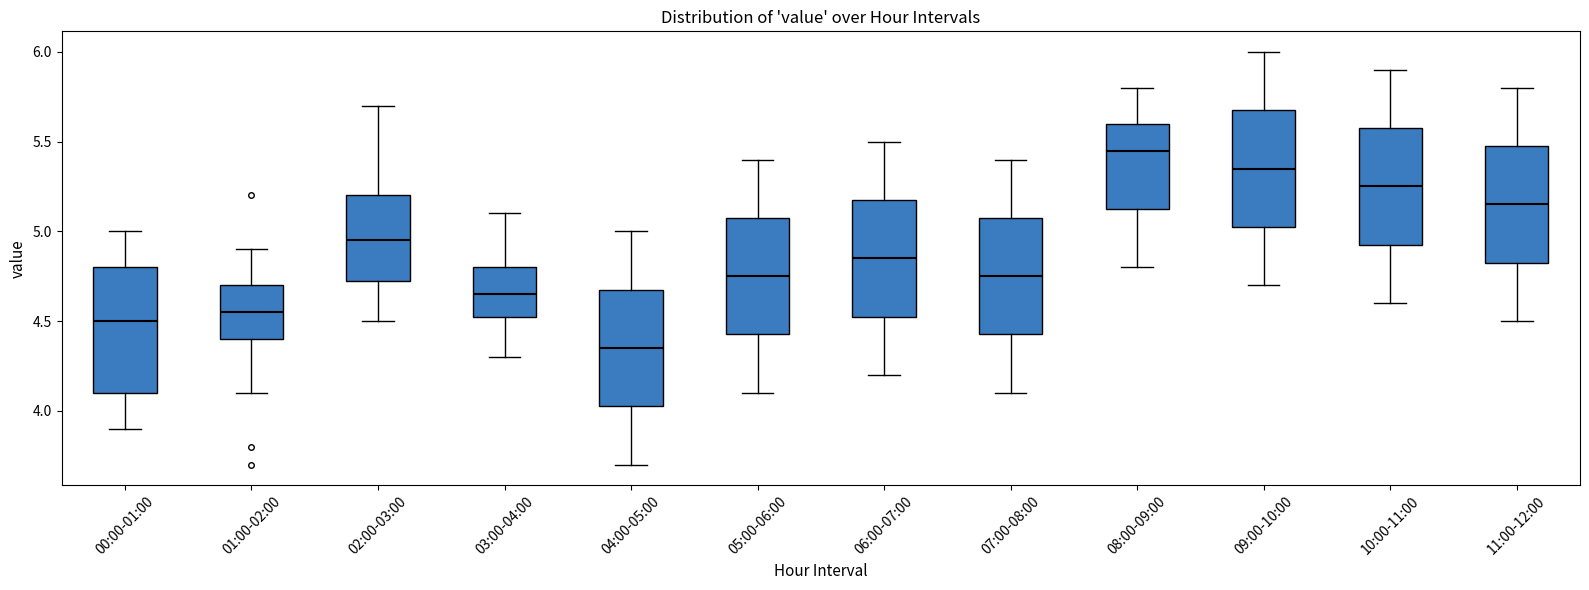

Comparing the boxes themselves (not the whiskers), which one is the tallest?

00:00-01:00